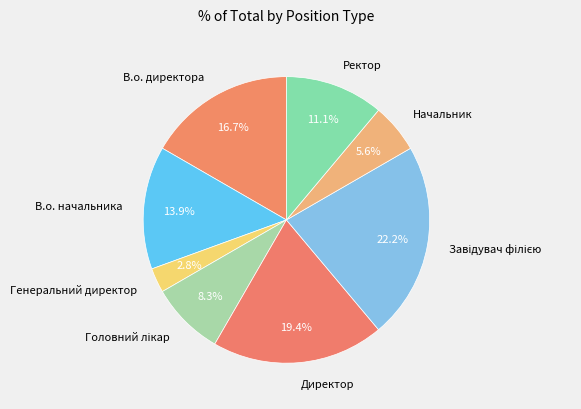

Is there a majority slice in this chart?

No